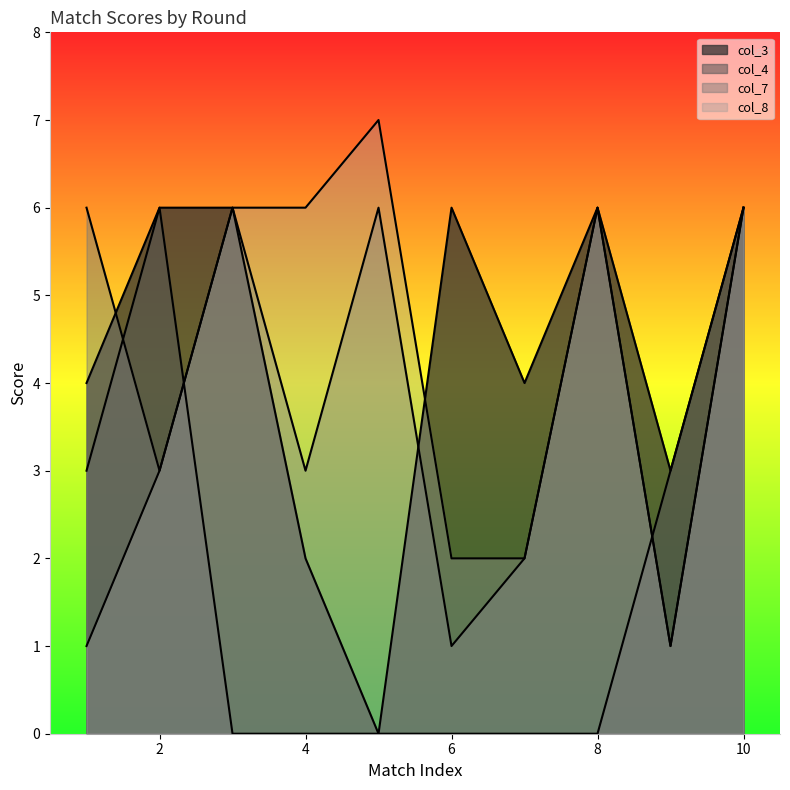

Rank the series at 2 from lowest to highest value.

col_7, col_8, col_3, col_4